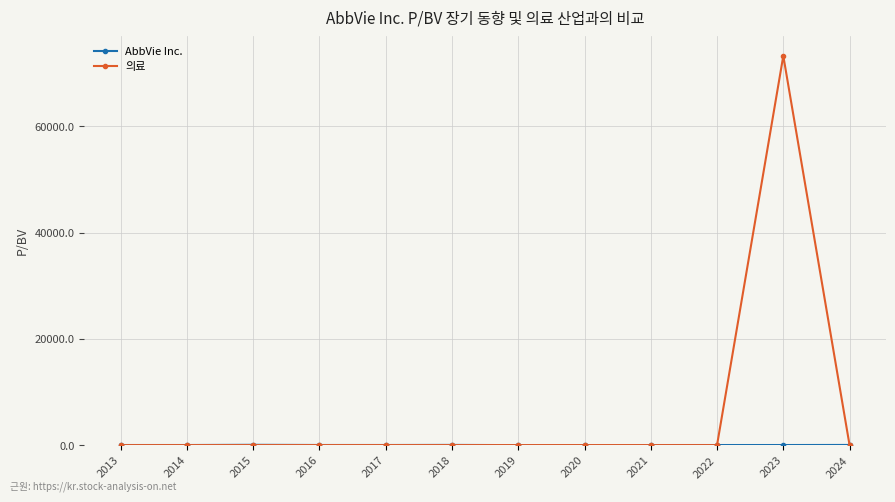

Which series has the largest range (max minus min)?

의료